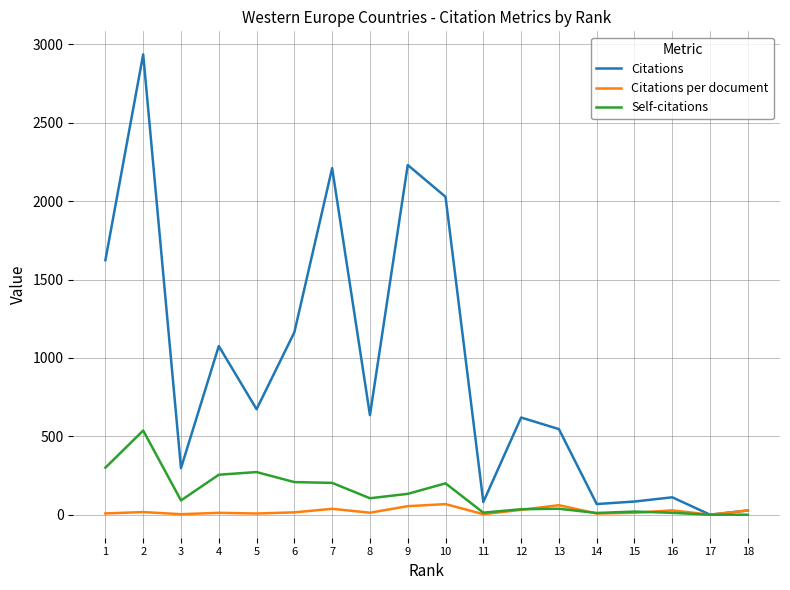

The value of Citations at 7 is 2973.6. True or false?

False